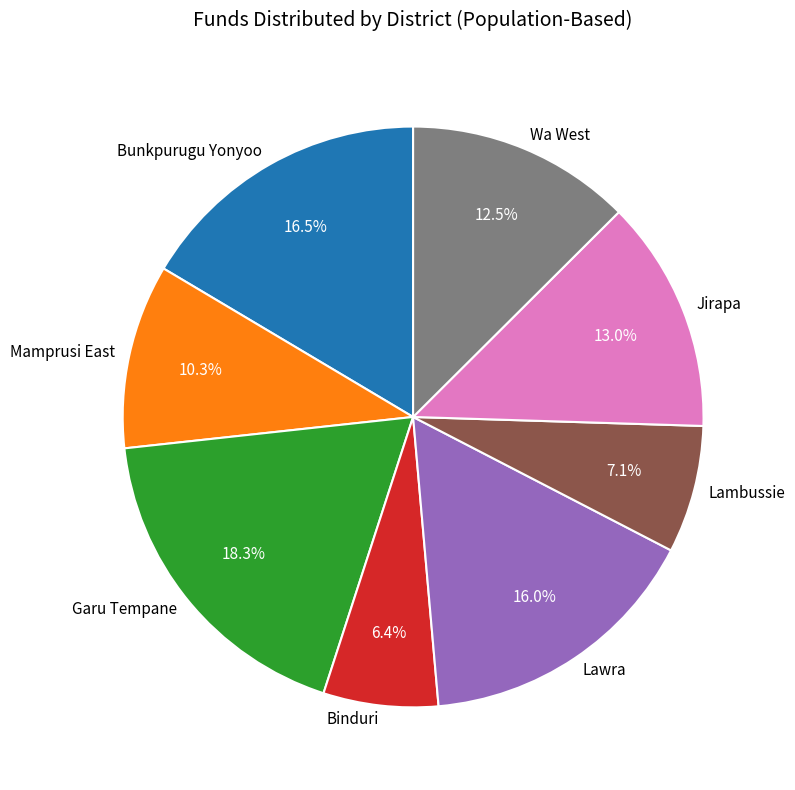

How many slices are in this pie chart?

8